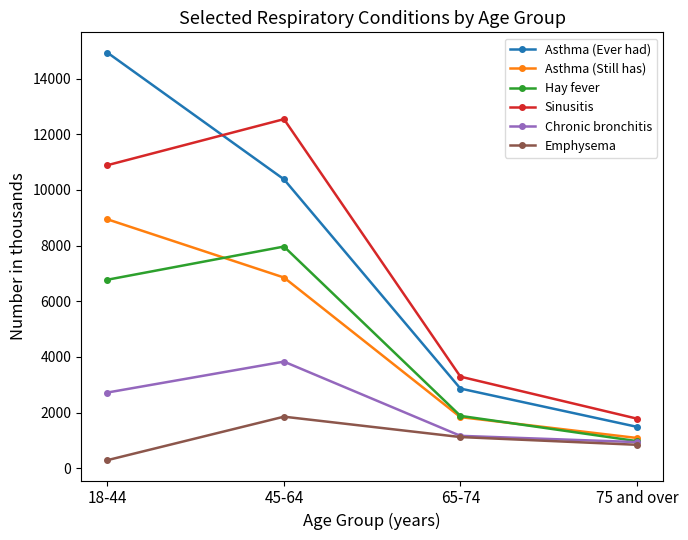

List the labels in order of Sinusitis value, largest first.

45-64, 18-44, 65-74, 75 and over